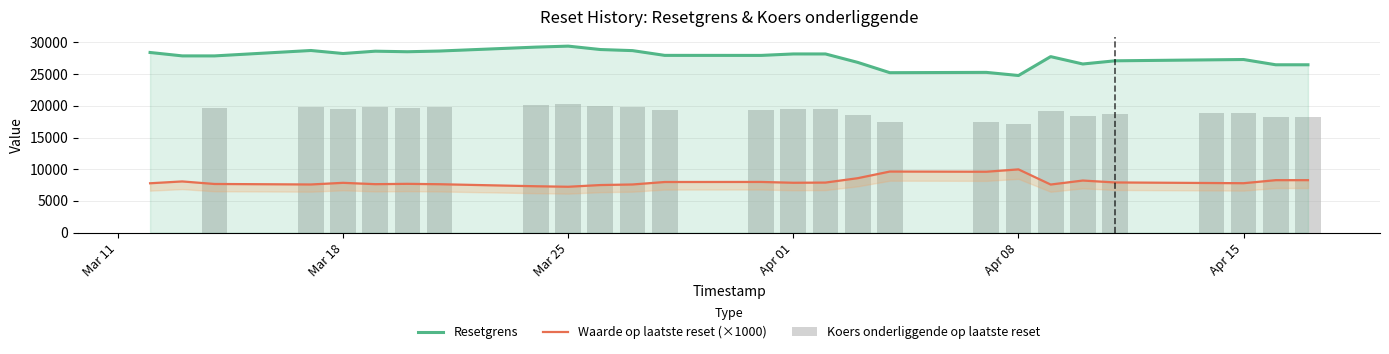

Which series has the largest total across all categories?

Resetgrens